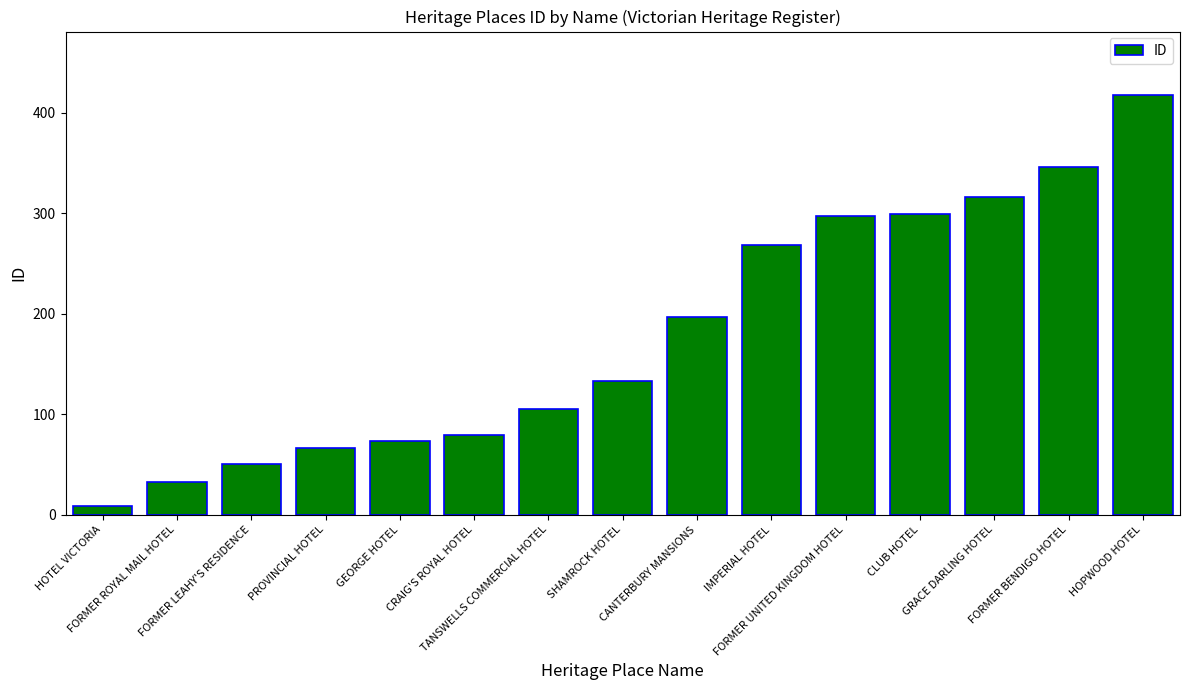

Which label corresponds to the largest value in the chart?

HOPWOOD HOTEL